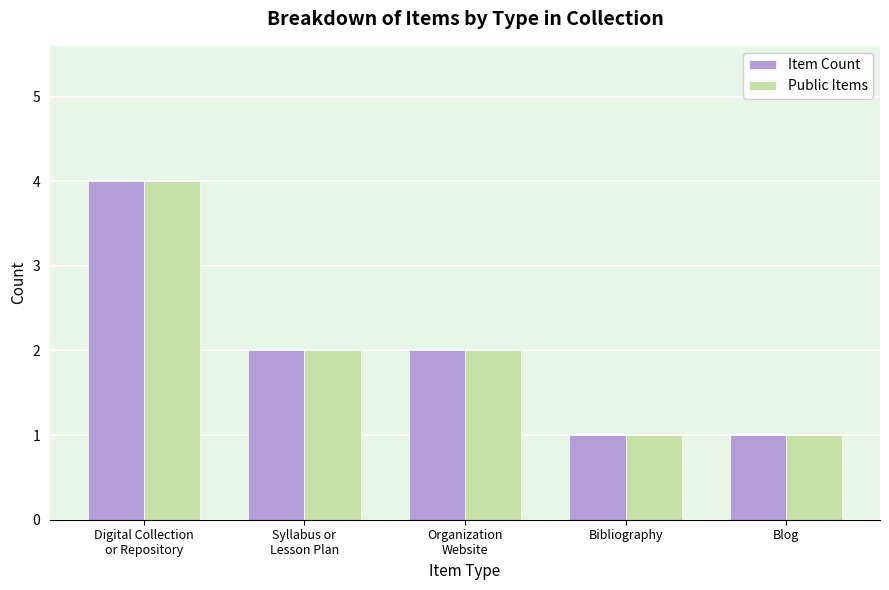

True or false: Item Count has a value of 2 at Digital Collection
or Repository.

False